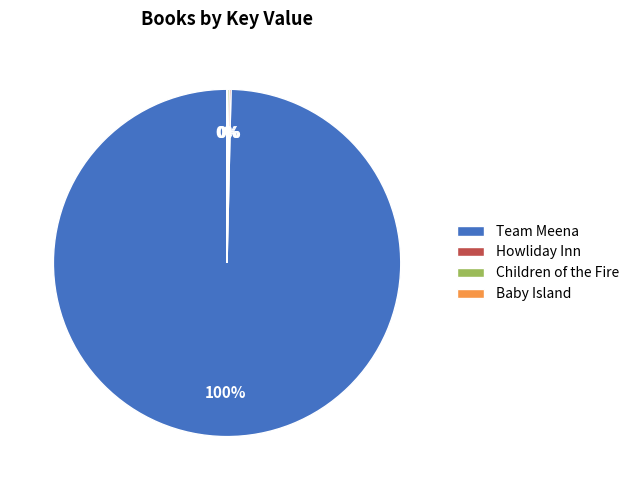

Is it true that Team Meena is 88% of the pie?

False